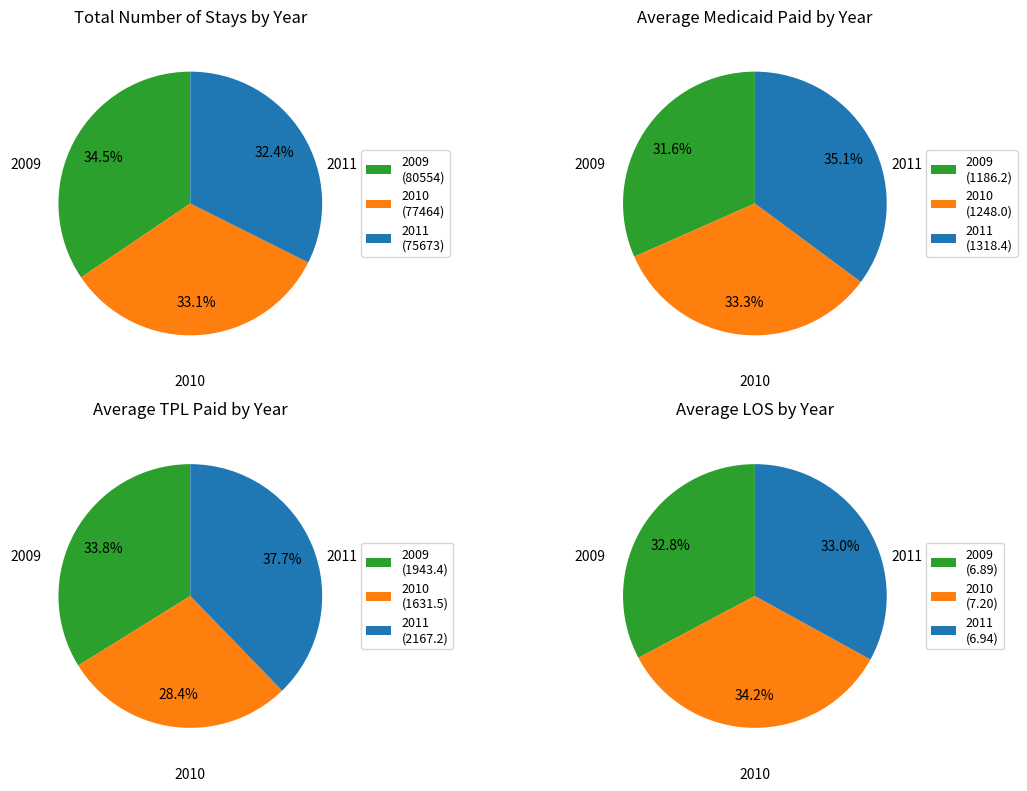

To the nearest percent, what percentage of the pie is 2009?

34%